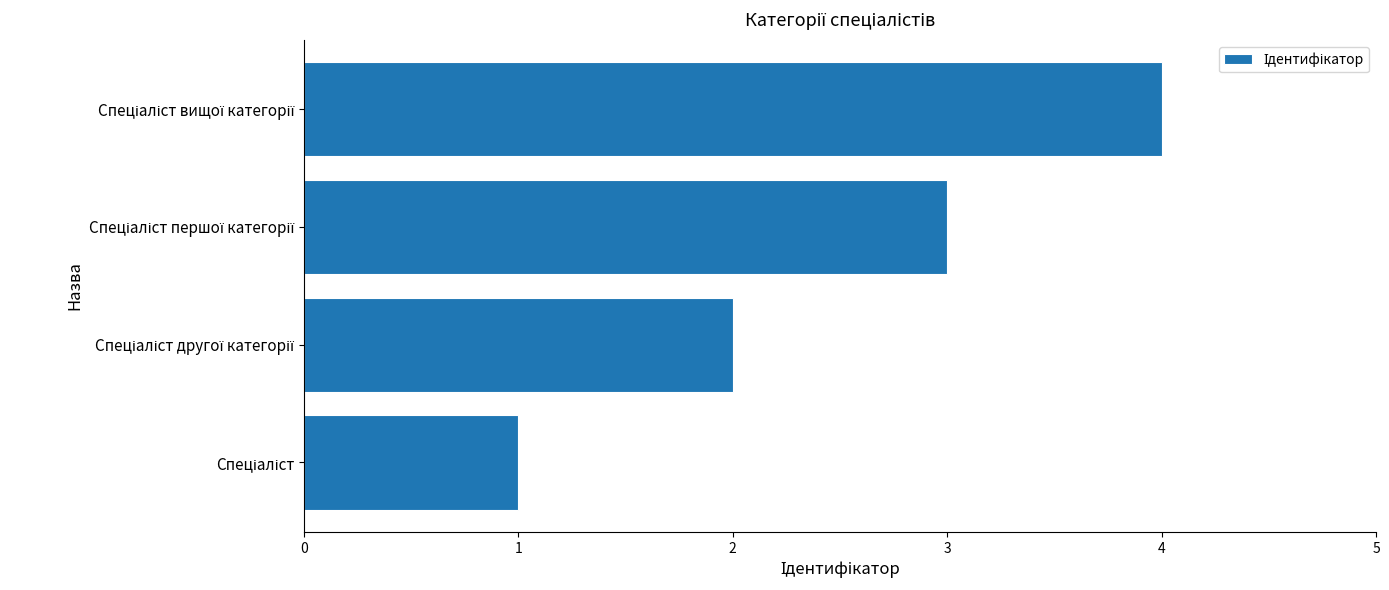

What is the greatest value displayed?

4